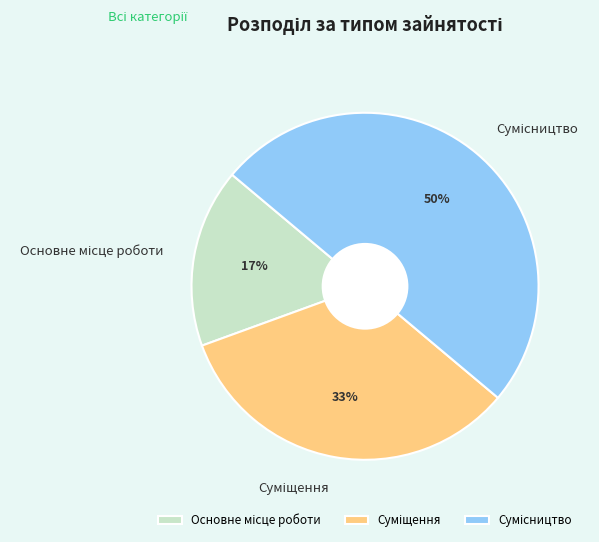

To the nearest percent, what is the difference between the largest and smallest slice percentages?

33%